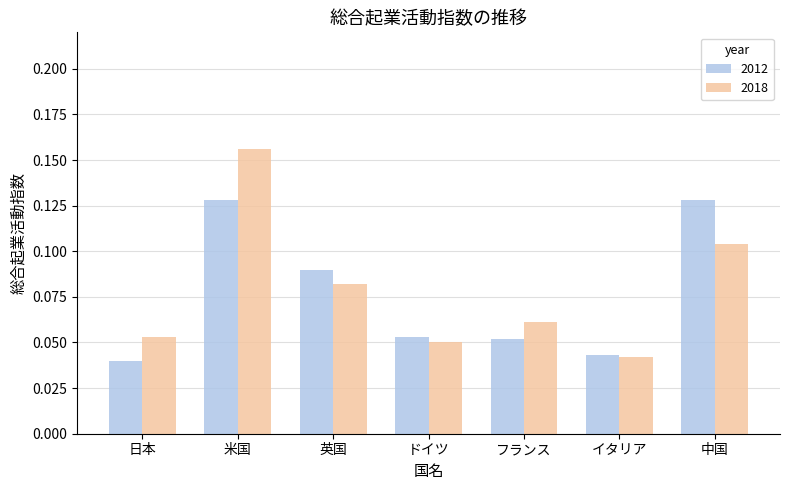

The 2018 series shows 0.1 at 米国. True or false?

False